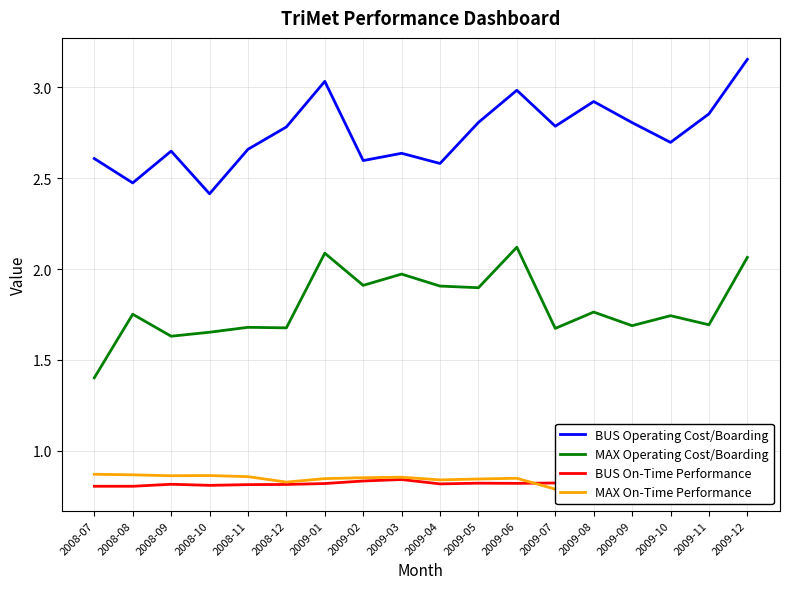

Which series has the largest total across all categories?

BUS Operating Cost/Boarding